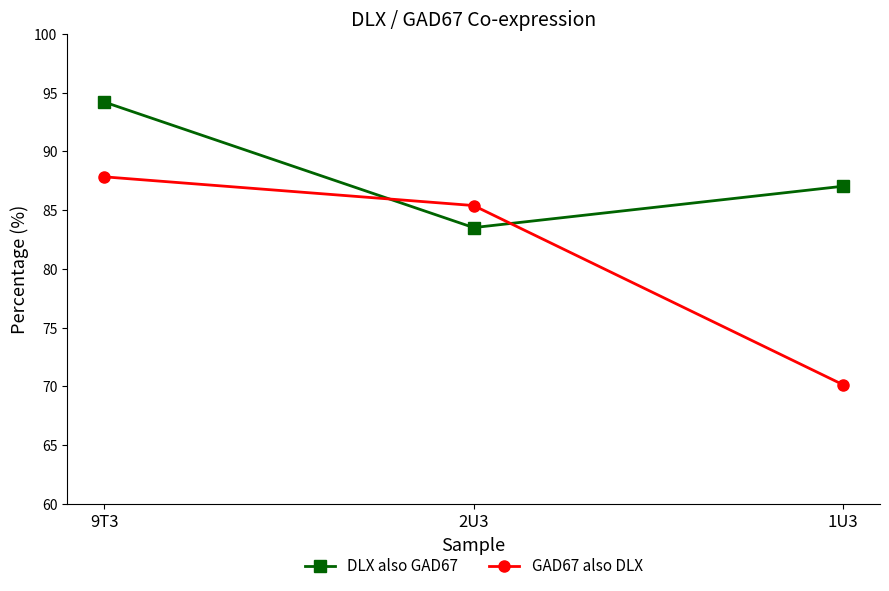

Where is DLX also GAD67 nearest to the value 88?

1U3